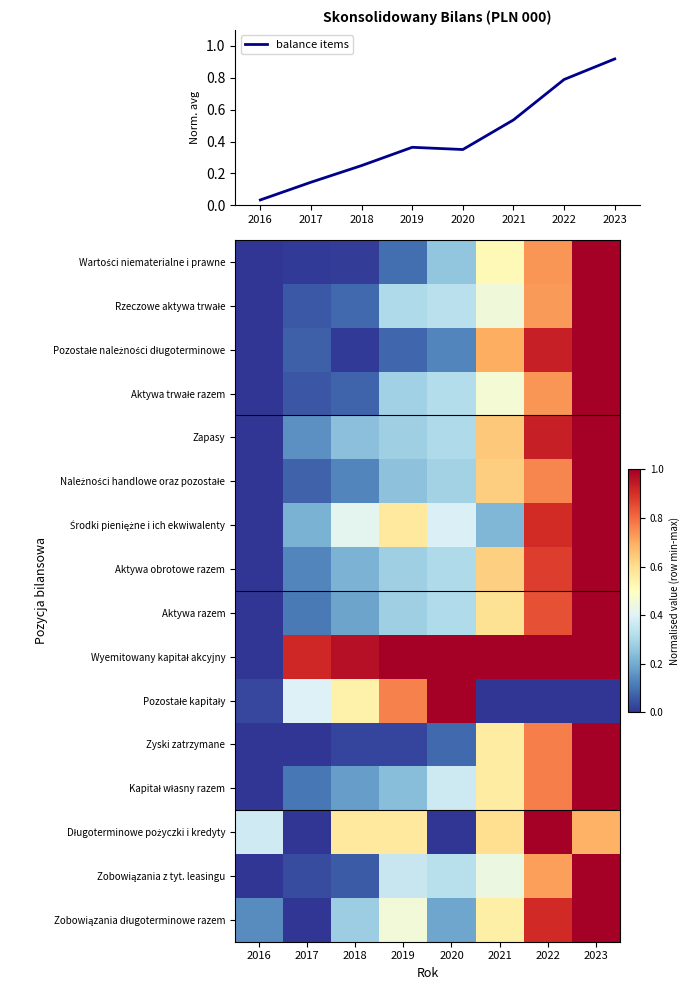

At which label is balance items closest to 0?

2016